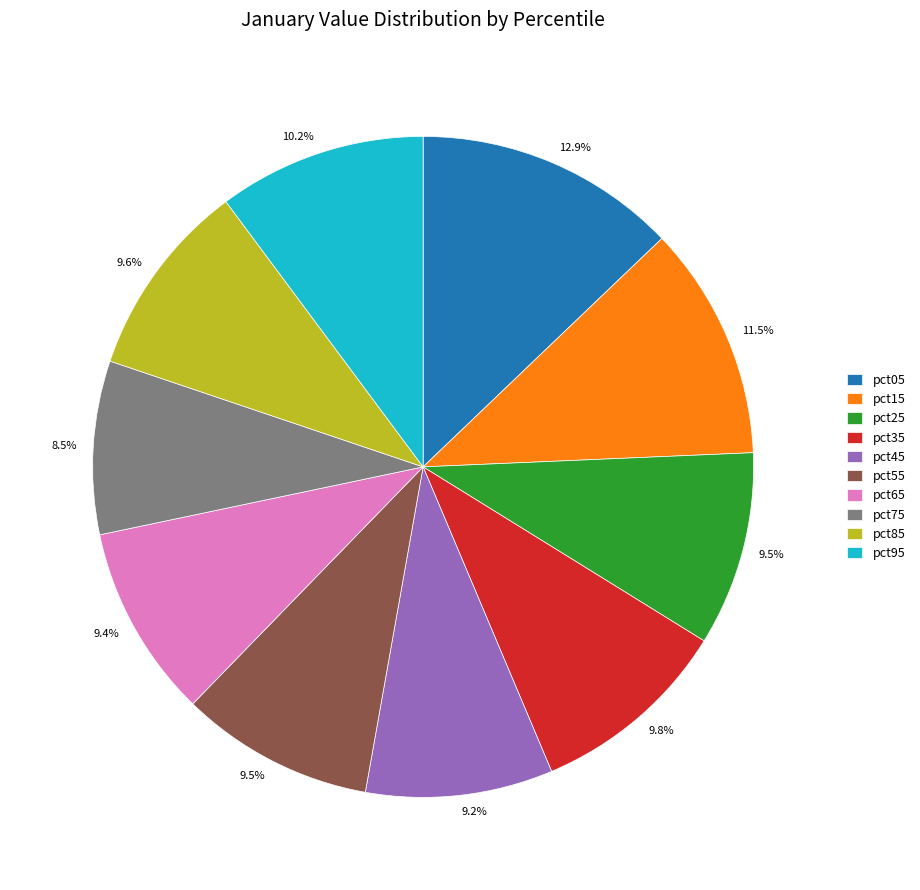

To the nearest percent, what is the difference between the largest and smallest slice percentages?

4%